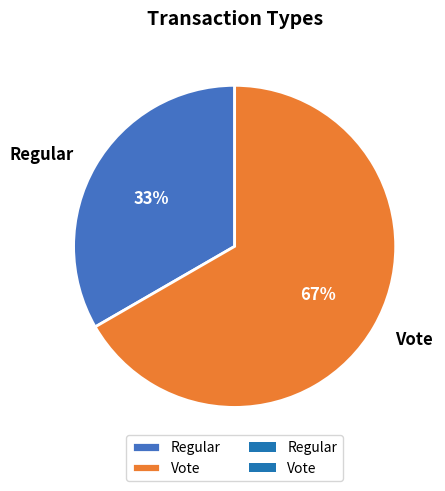

Between Vote and Regular, which is larger?

Vote